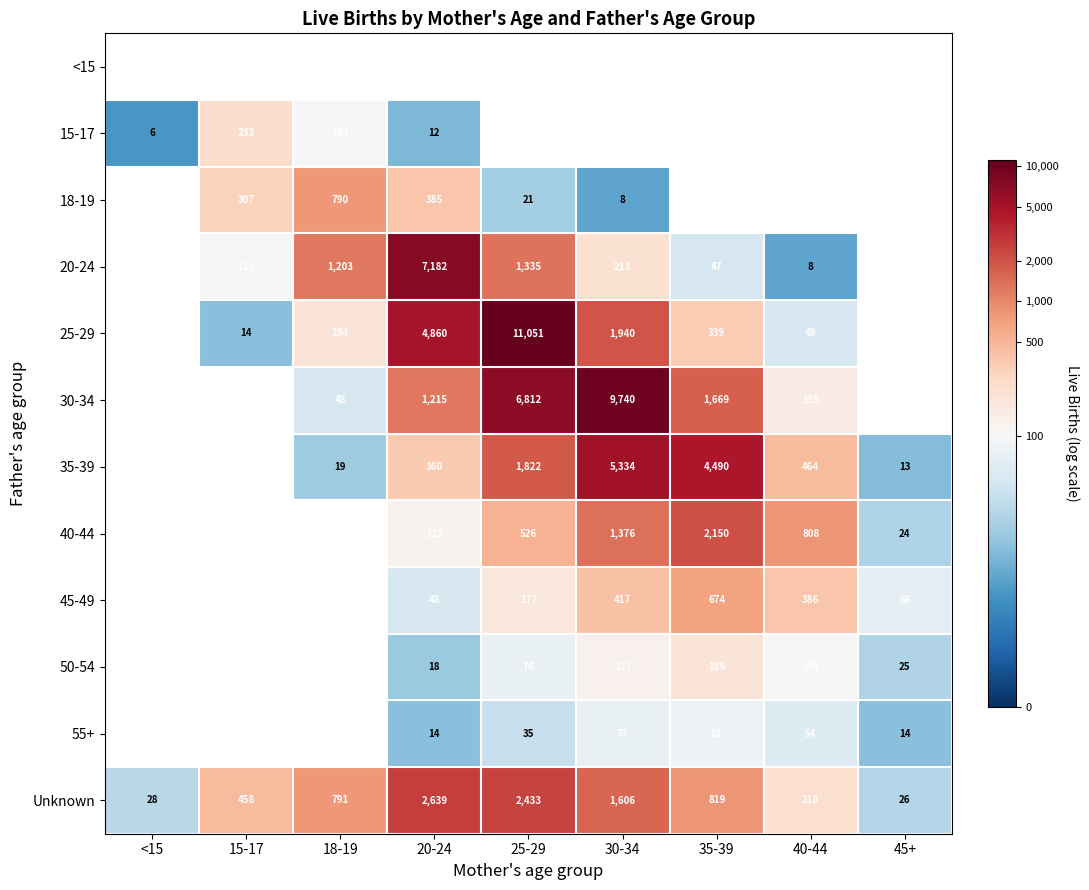

Is the value of 35-39 at 30-34 greater than the value of 50-54 at 30-34?

Yes